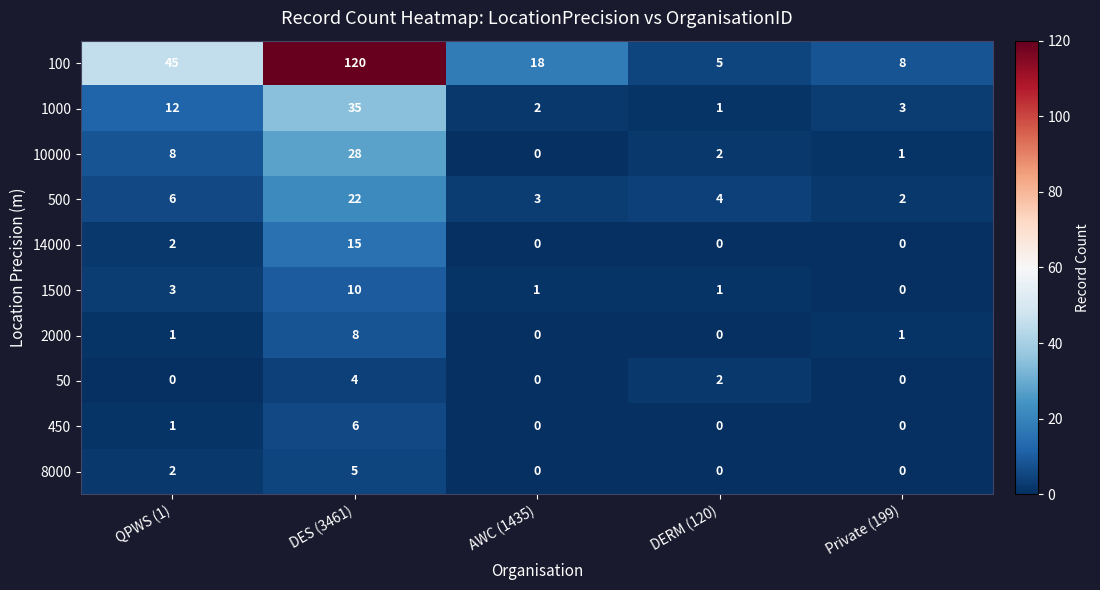

Which series has the largest total across all categories?

100